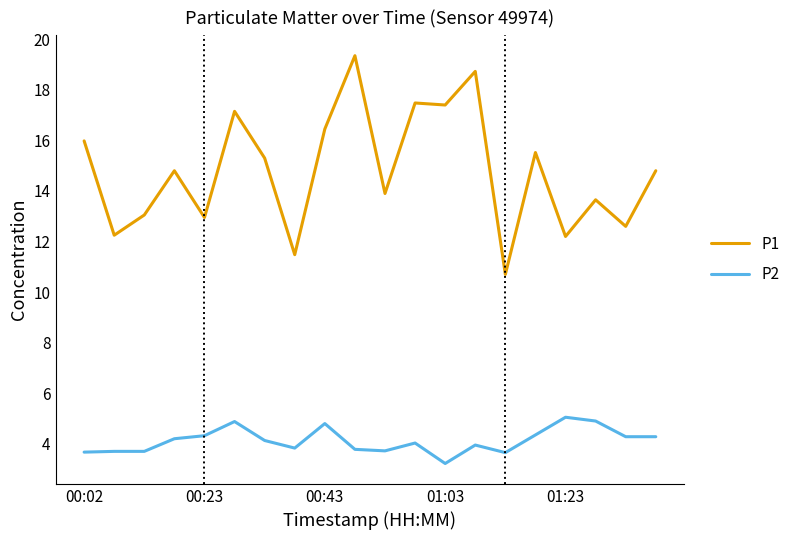

Count the number of categories in the chart.

20